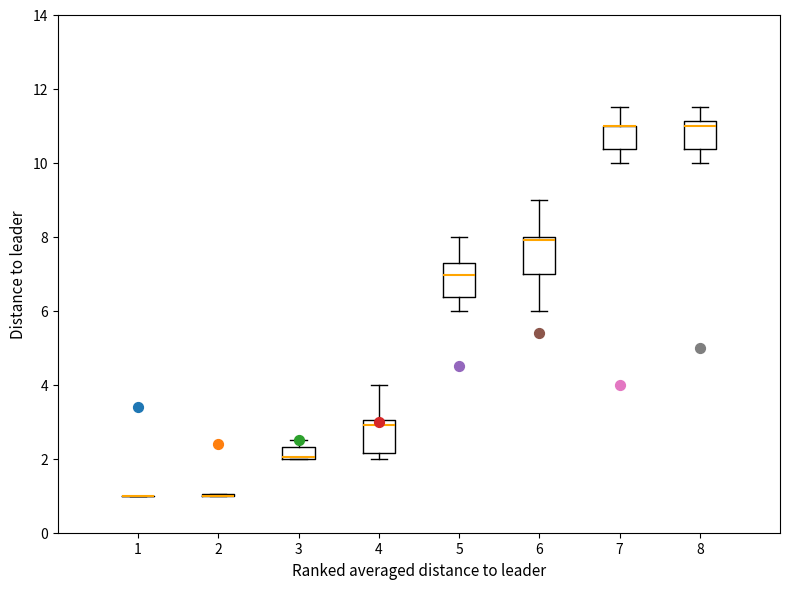

Reading left to right, read every box against the y-axis: the position of its median line, the range the box covers, and the ends of its whiskers. The values are not printed on the chart, so give them approximately, as read against the axis.

1: box collapsed to a line at 1.0, whiskers 1.0 to 1.0
2: box collapsed to a line at 1.0, whiskers 1.0 to 1.0
3: median 2.0 (drawn on the box's lower edge), box 2.0 to 2.4, whiskers 2.0 to 2.6
4: median 3.0 (just below the box's upper edge), box 2.2 to 3.0, whiskers 2.0 to 4.0
5: median 7.0, box 6.4 to 7.2, whiskers 6.0 to 8.0
6: median 8.0 (just below the box's upper edge), box 7.0 to 8.0, whiskers 6.0 to 9.0
7: median 11.0 (drawn on the box's upper edge), box 10.4 to 11.0, whiskers 10.0 to 11.6
8: median 11.0, box 10.4 to 11.2, whiskers 10.0 to 11.6